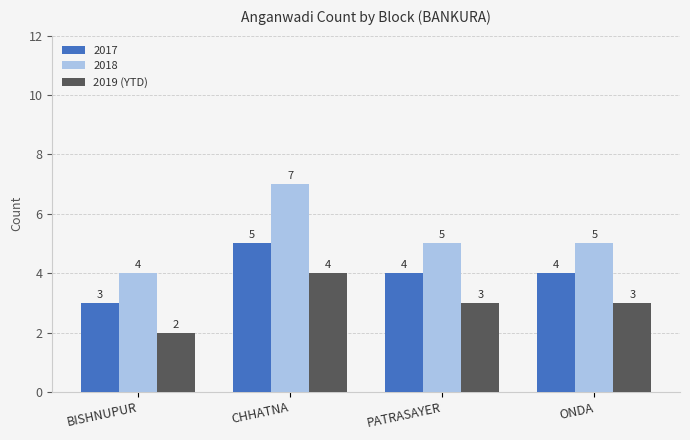

Which series changed the most between BISHNUPUR and CHHATNA?

2018